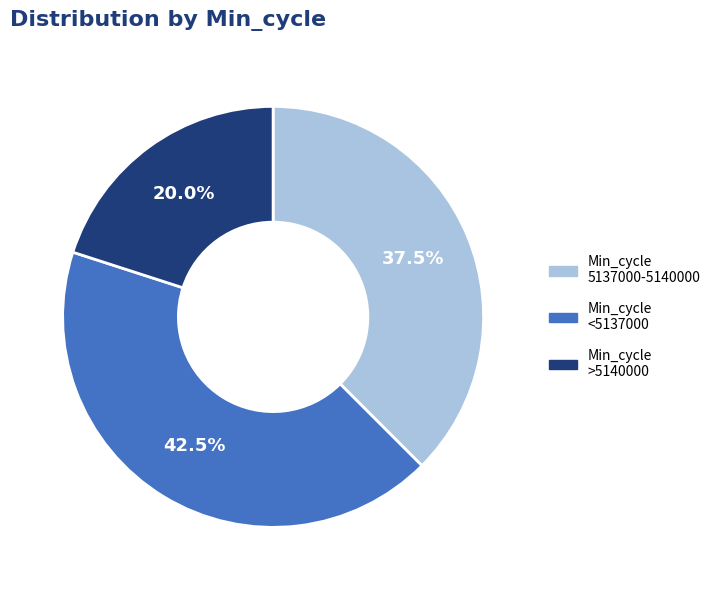

To the nearest percent, what is the average slice percentage?

33%